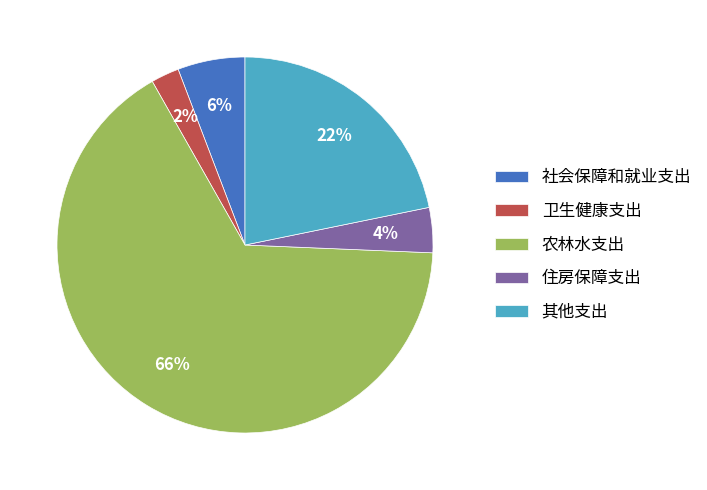

What percentage is the 农林水支出 slice, to the nearest percent?

66%